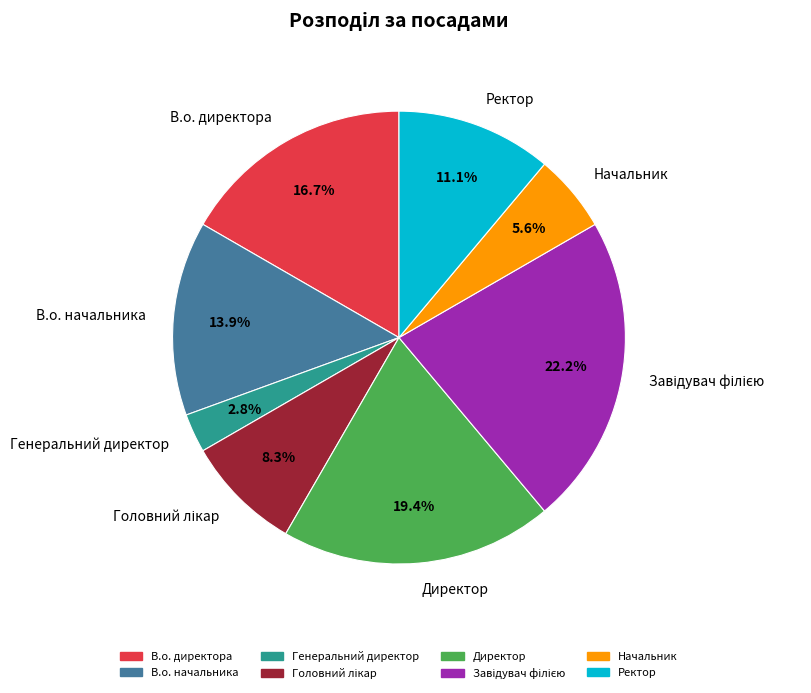

How many slices are in this pie chart?

8